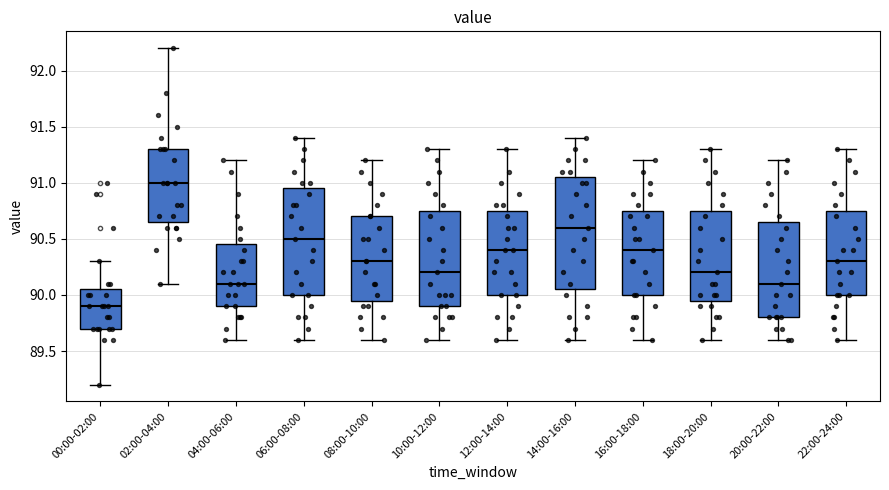

Reading left to right, read every box against the y-axis: the position of its median line, the range the box covers, and the ends of its whiskers. The values are not printed on the chart, so give them approximately, as read against the axis.

00:00-02:00: median 89.90, box 89.70 to 90.05, whiskers 89.20 to 90.30
02:00-04:00: median 91.00, box 90.65 to 91.30, whiskers 90.10 to 92.20
04:00-06:00: median 90.10, box 89.90 to 90.45, whiskers 89.60 to 91.20
06:00-08:00: median 90.50, box 90.00 to 90.95, whiskers 89.60 to 91.40
08:00-10:00: median 90.30, box 89.95 to 90.70, whiskers 89.60 to 91.20
10:00-12:00: median 90.20, box 89.90 to 90.75, whiskers 89.60 to 91.30
12:00-14:00: median 90.40, box 90.00 to 90.75, whiskers 89.60 to 91.30
14:00-16:00: median 90.60, box 90.05 to 91.05, whiskers 89.60 to 91.40
16:00-18:00: median 90.40, box 90.00 to 90.75, whiskers 89.60 to 91.20
18:00-20:00: median 90.20, box 89.95 to 90.75, whiskers 89.60 to 91.30
20:00-22:00: median 90.10, box 89.80 to 90.65, whiskers 89.60 to 91.20
22:00-24:00: median 90.30, box 90.00 to 90.75, whiskers 89.60 to 91.30